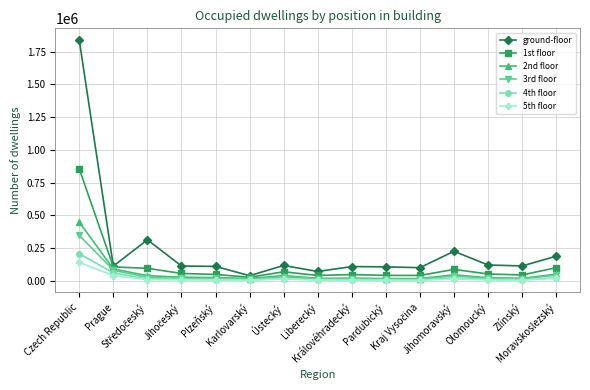

Is this an area chart (filled region under the line)?

No